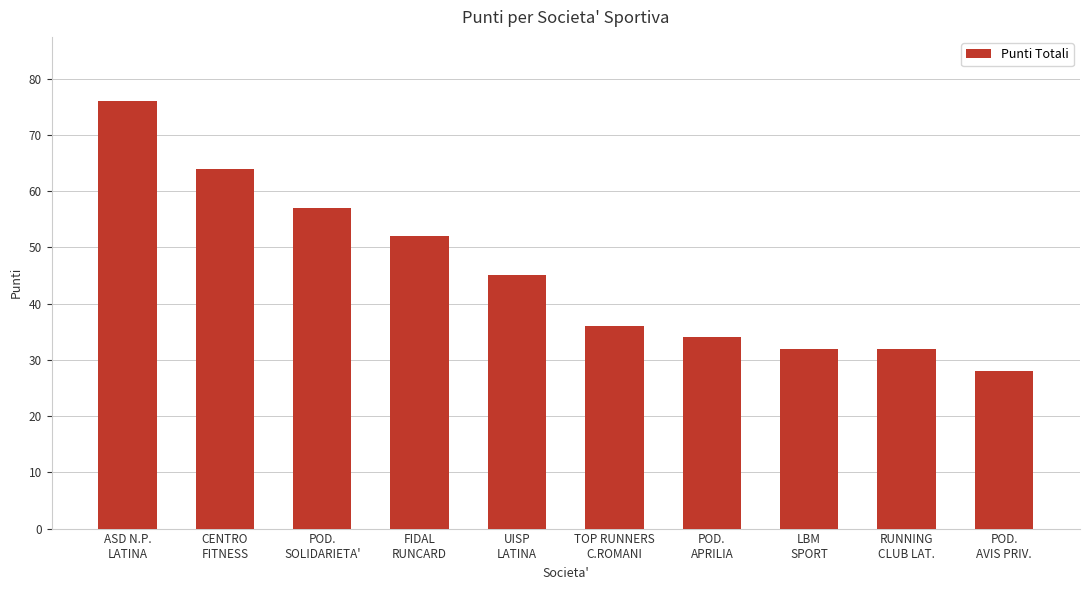

What is the sum of the values at POD.
AVIS PRIV. and LBM
SPORT?

60